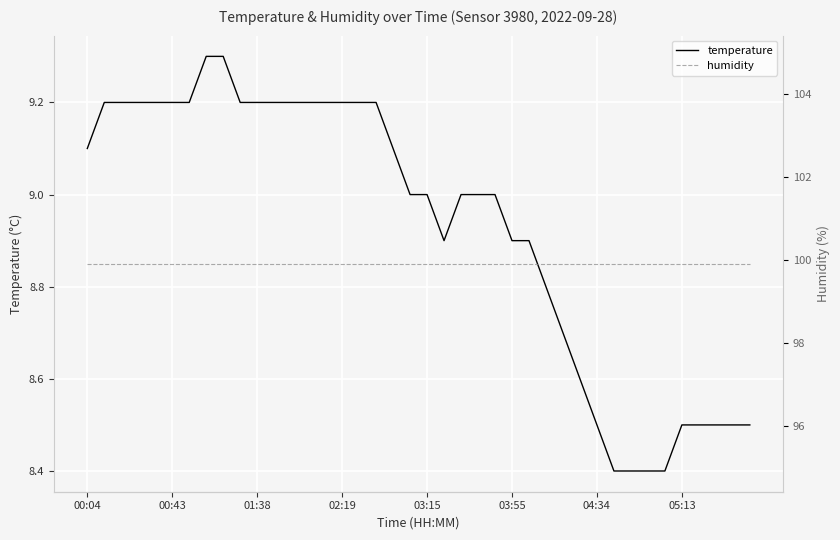

Is the value of humidity at 13 greater than the value of temperature at 14?

Yes